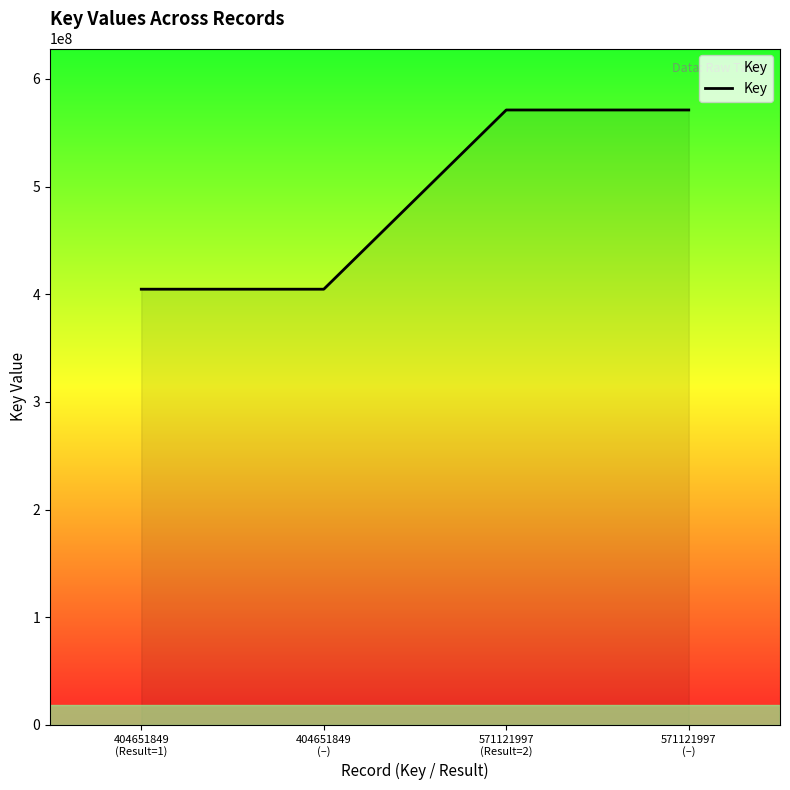

Reading left to right, transcribe all the data shown in this chart.

404651849	404651849	571121997	571121997